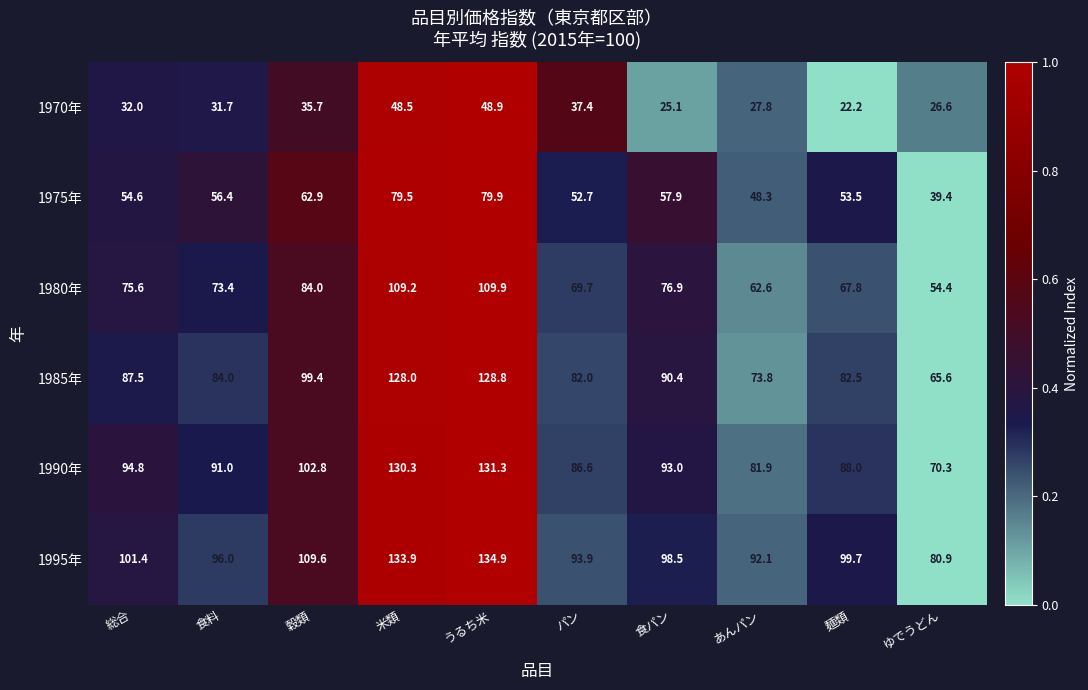

Where does the 1980年 series first go above 75?

総合